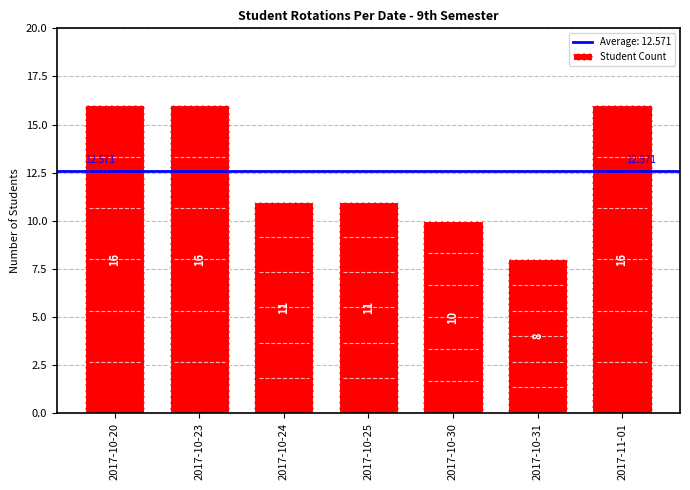

Does the chart contain stacked bars?

No